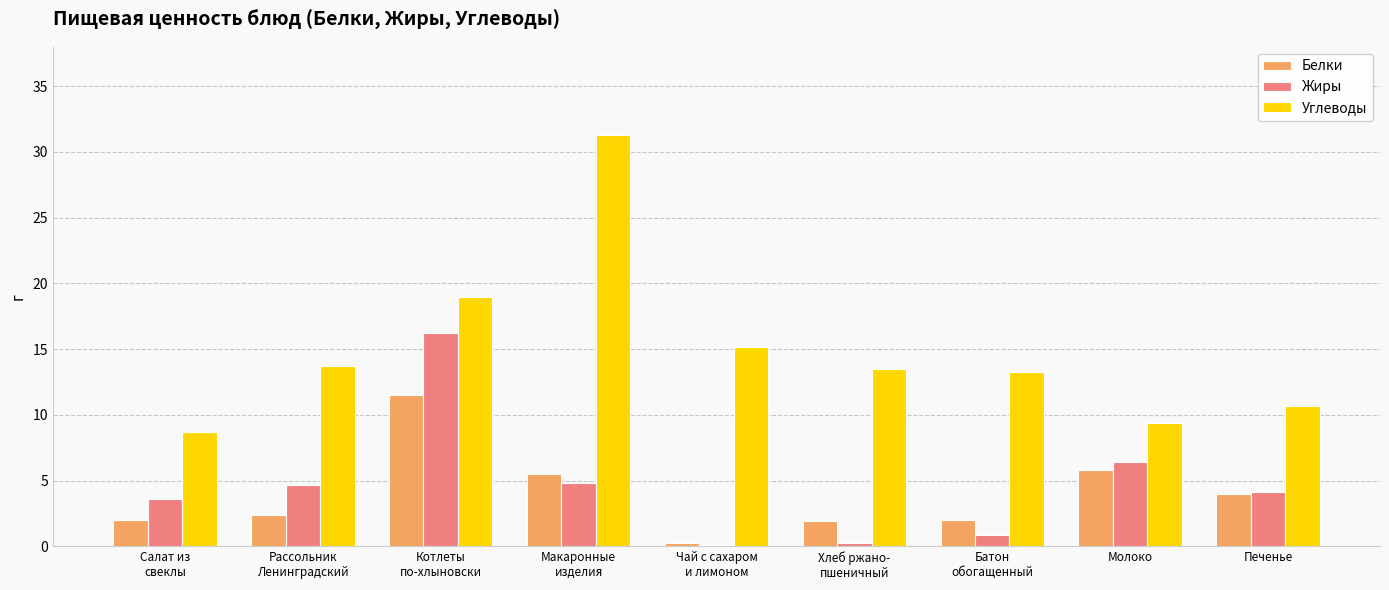

What is the greatest value displayed?

31.3